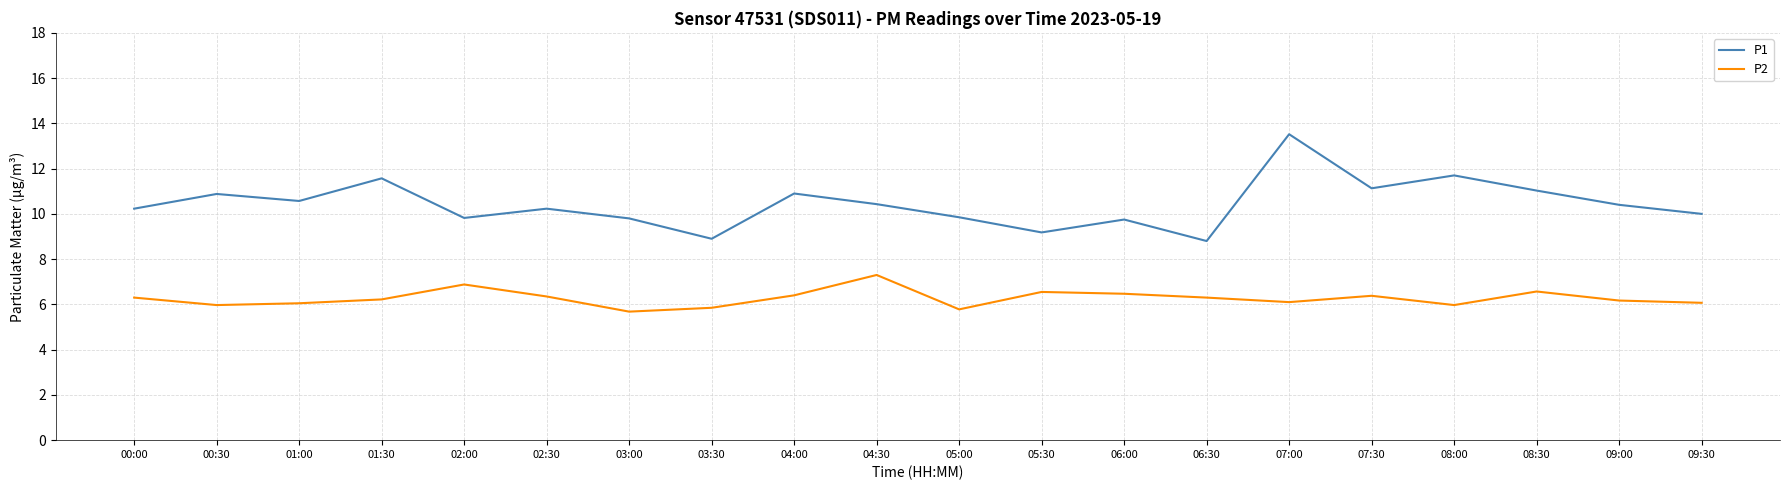

True or false: P2 and P1 intersect in this chart.

False